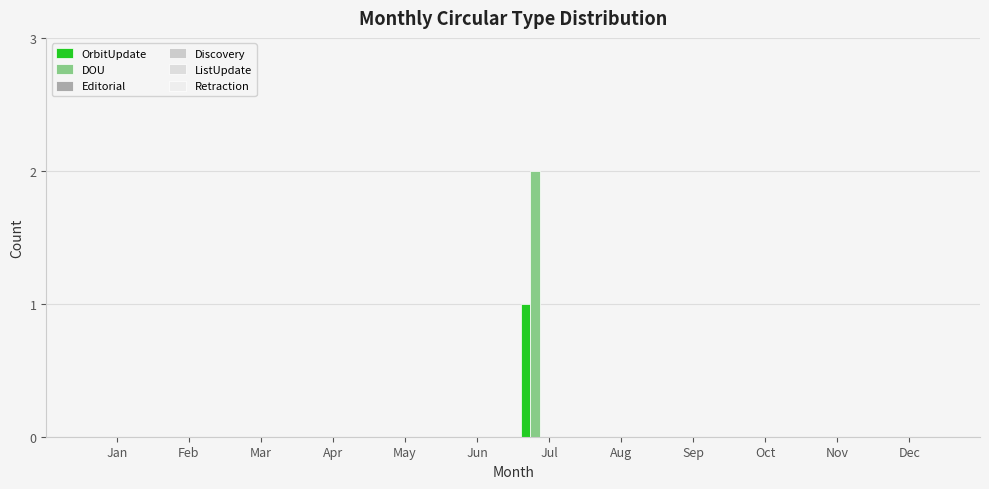

How many categories are shown in the chart?

12